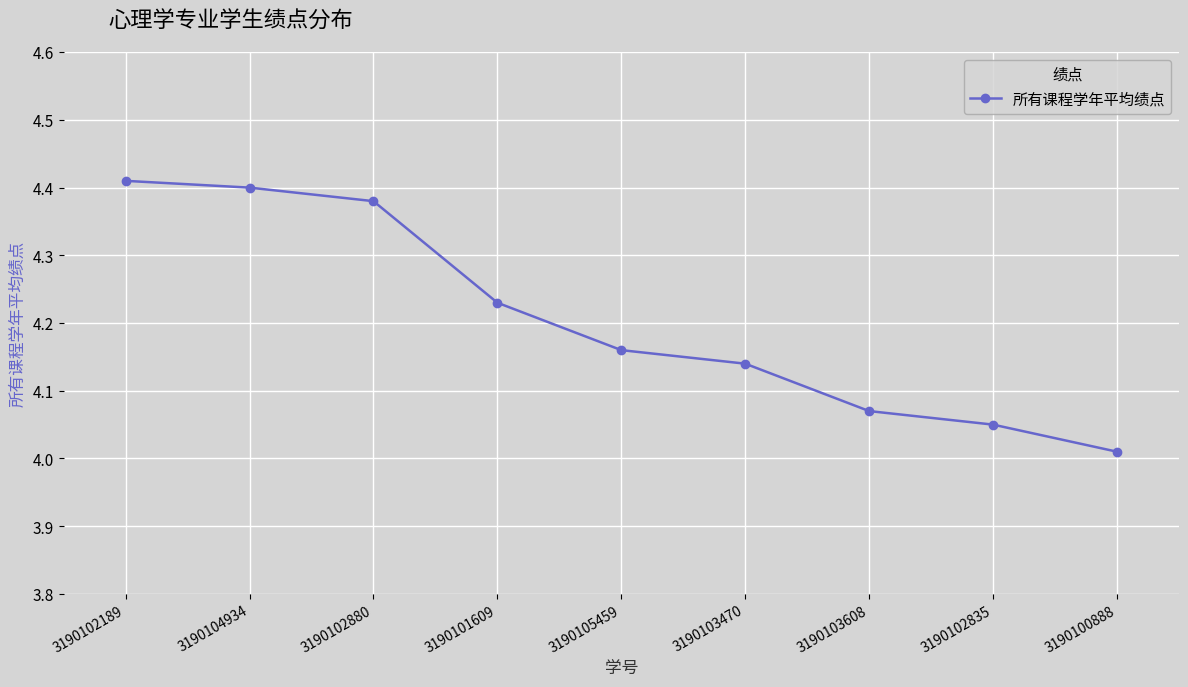

At which category does the chart reach its minimum across all series?

3190100888